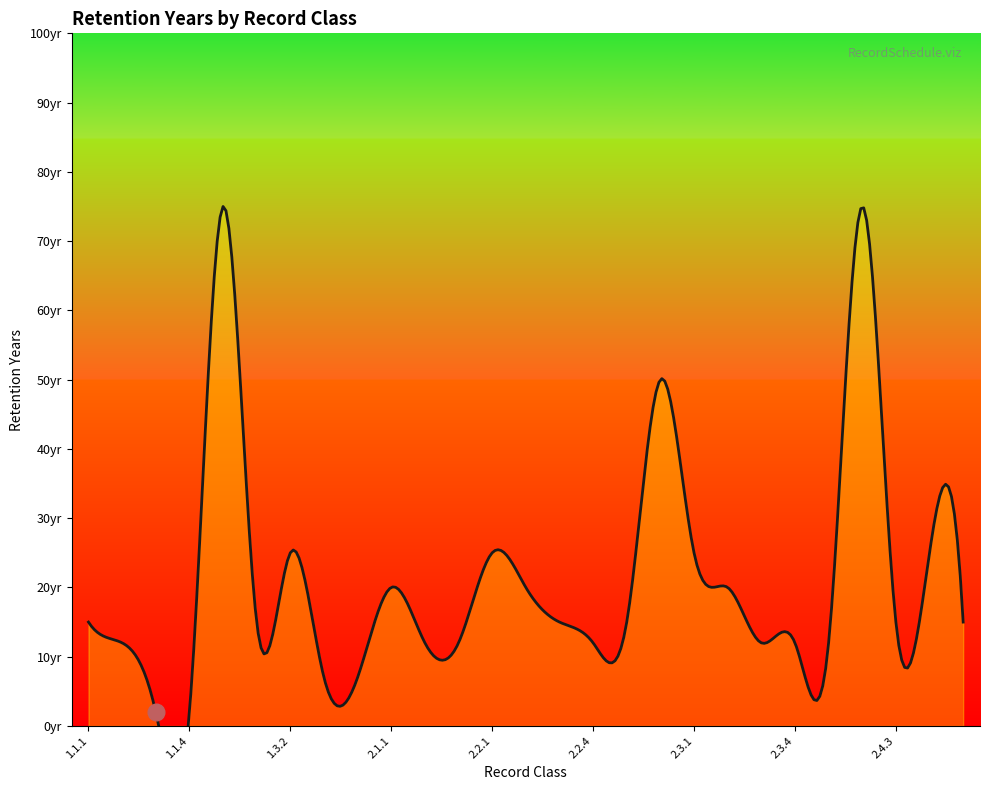

Which label corresponds to the largest value in the chart?

1.2.1